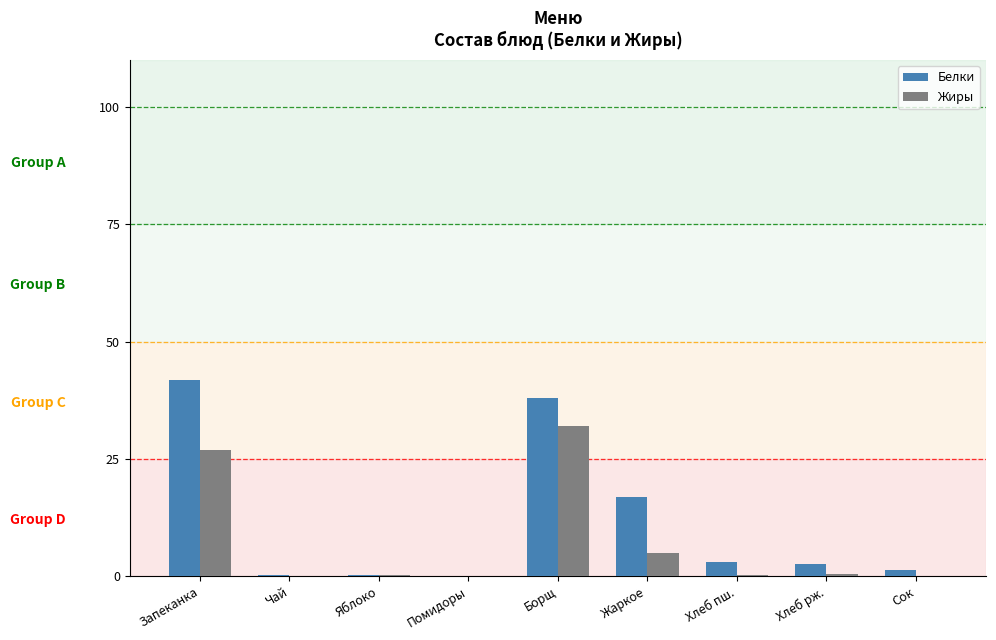

Is the value of Жиры at Борщ greater than the value of Белки at Жаркое?

Yes